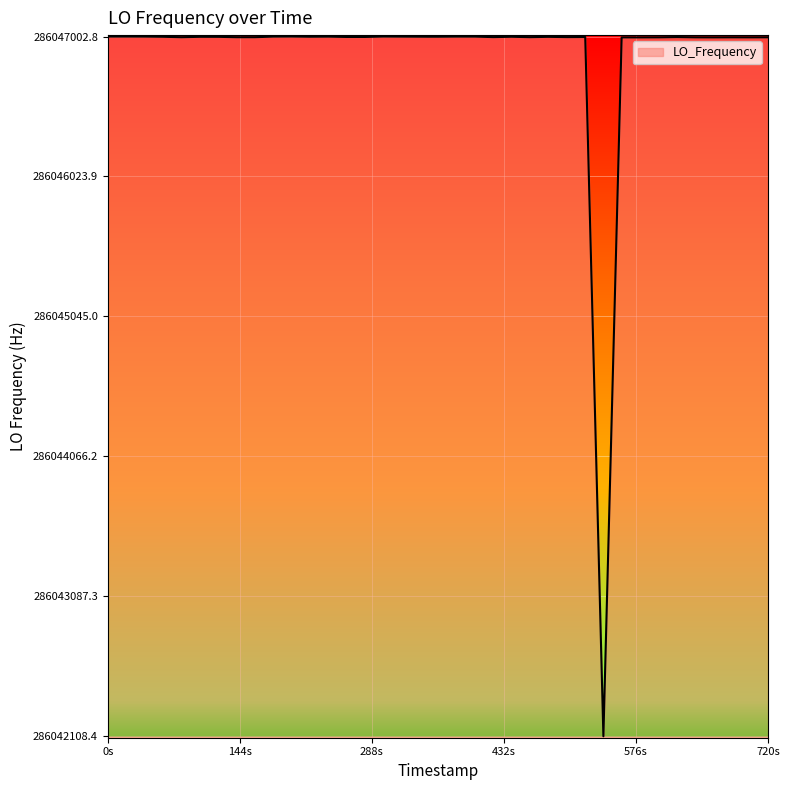

What is the smallest value displayed?

286042108.4